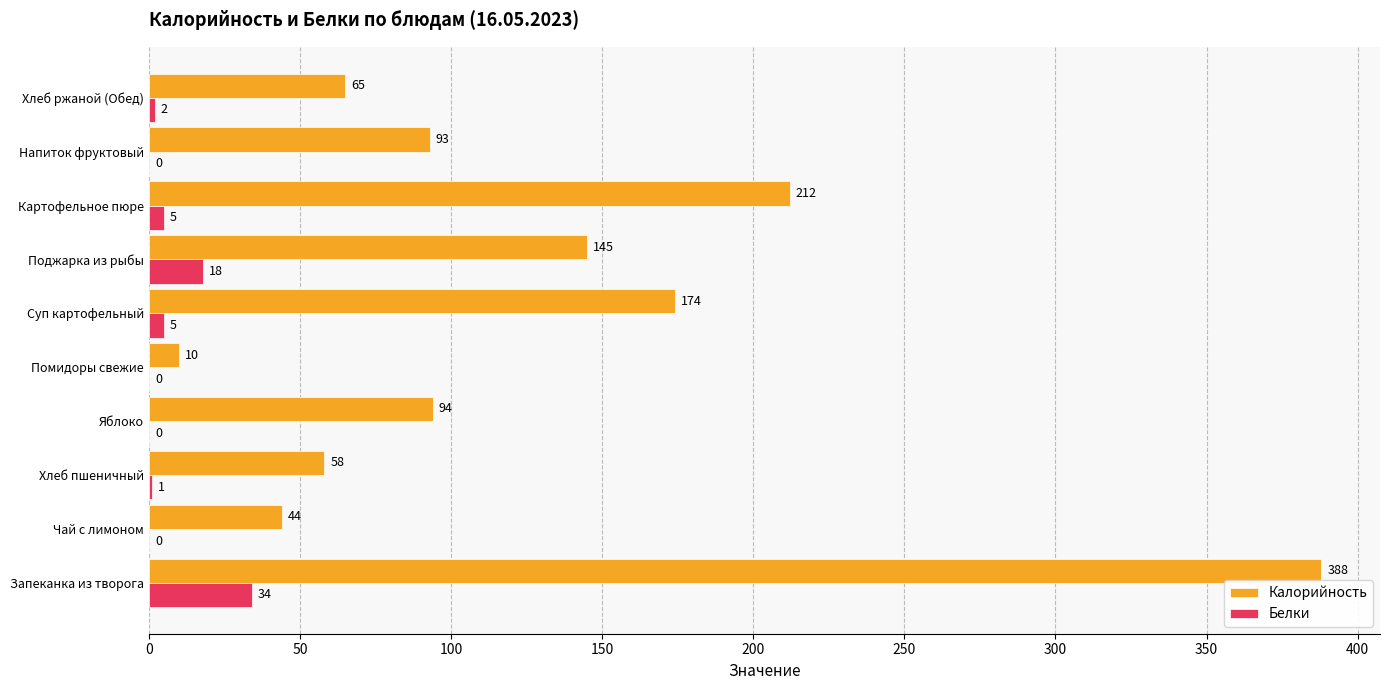

Read the Калорийность value at Чай с лимоном.

44